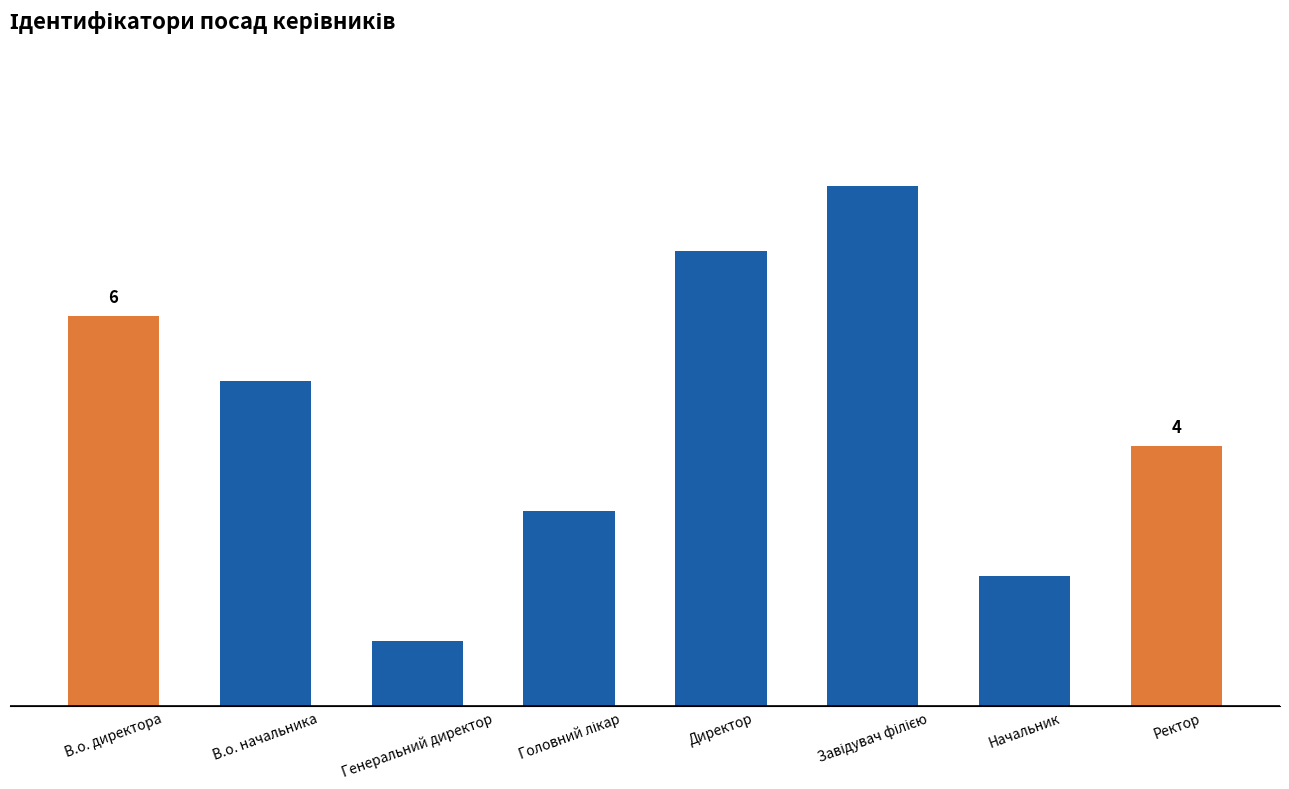

True or false: the data shows 12 at Директор.

False